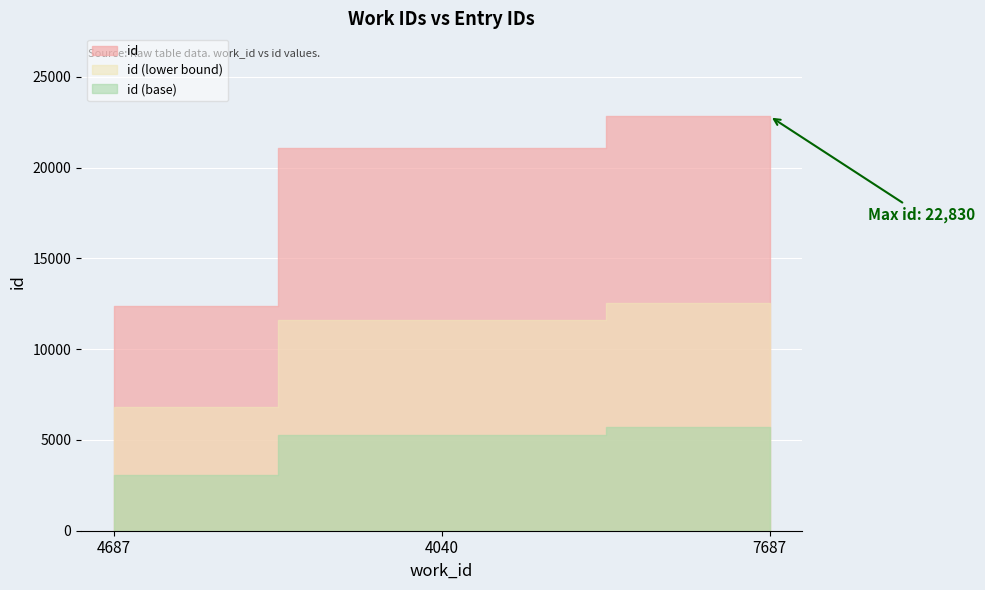

What is the change in value from 4687 to 4040?

+8724